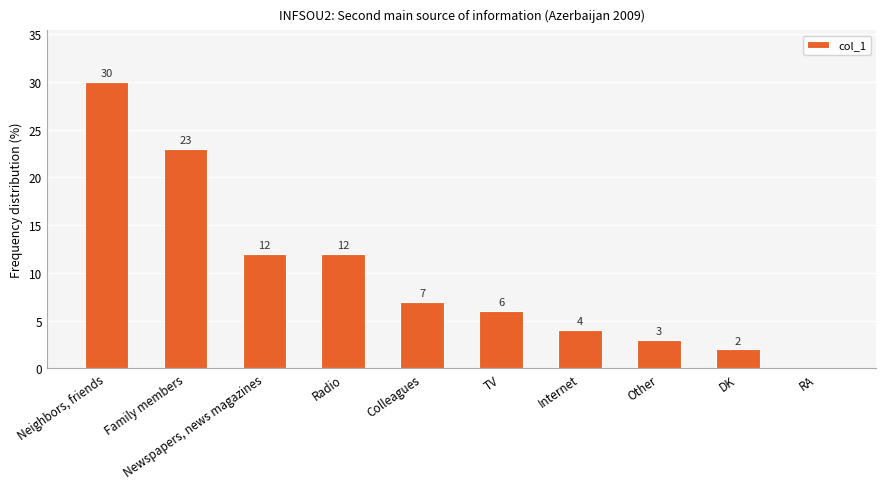

What is the ratio of the value at Internet to the value at Other?

1.3